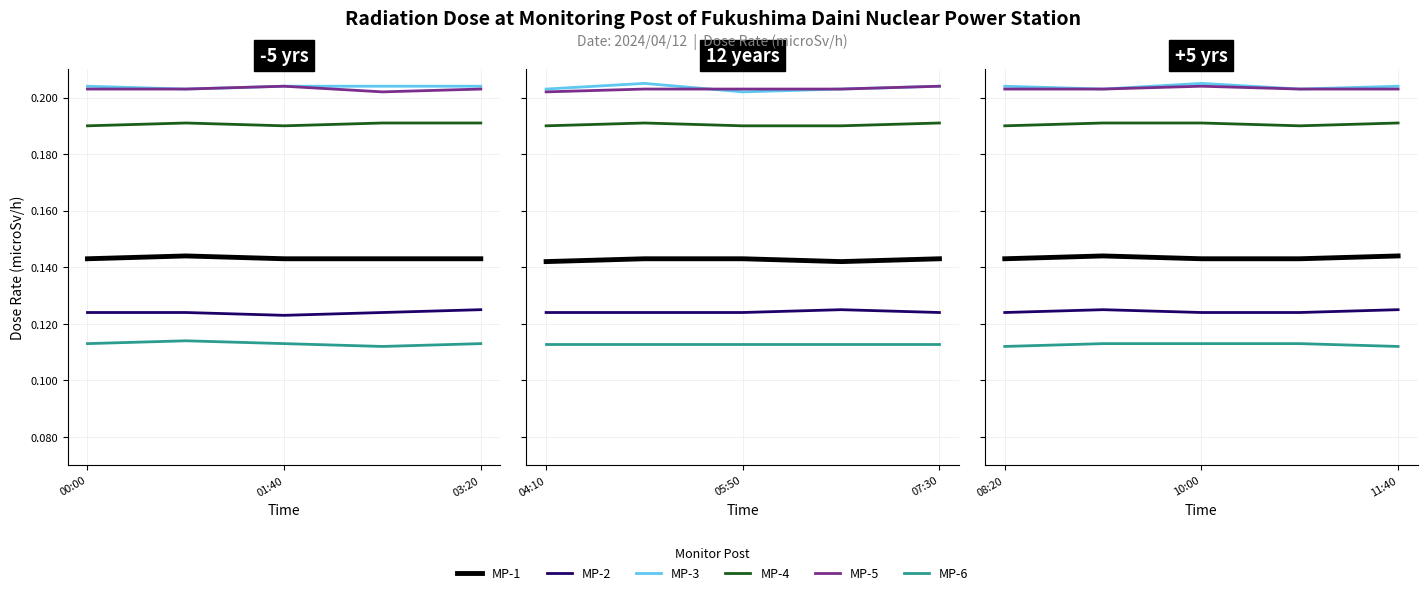

How many lines are shown in the chart?

6